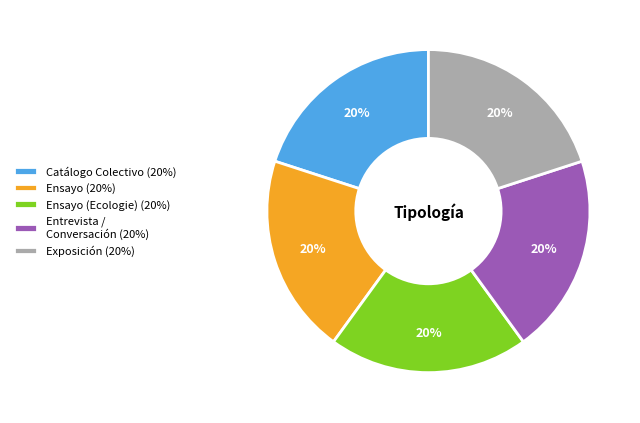

What percentage is the Ensayo (Ecologie) (20%) slice, to the nearest percent?

20%